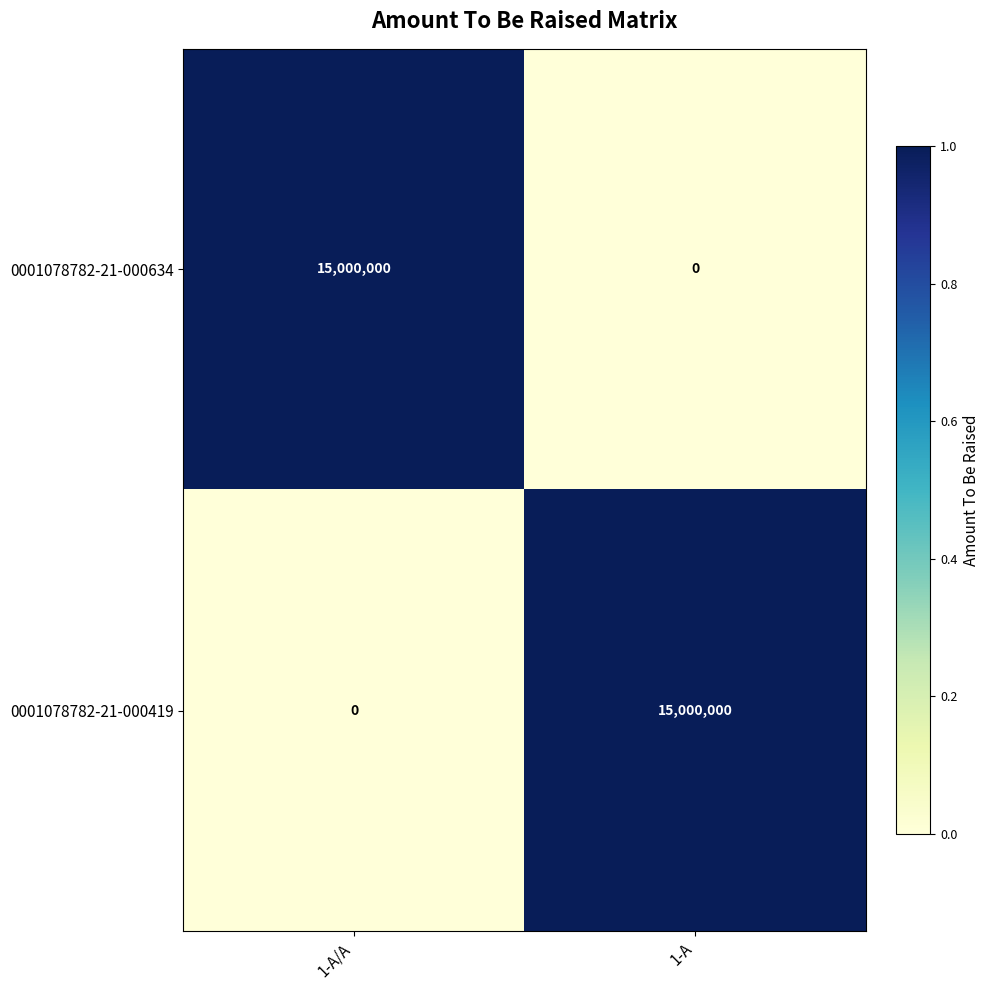

The value of 0001078782-21-000419 at 1-A is 23078274. True or false?

False